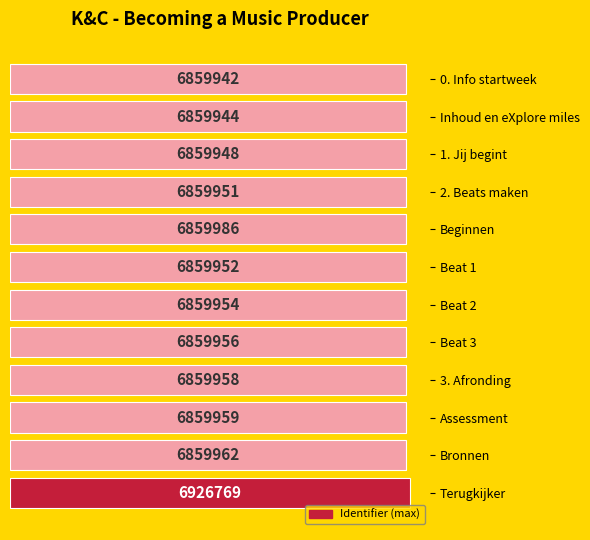

List the labels in order of value, largest first.

Terugkijker, Beginnen, Bronnen, Assessment, 3. Afronding, Beat 3, Beat 2, Beat 1, 2. Beats maken, 1. Jij begint, Inhoud en eXplore miles, 0. Info startweek